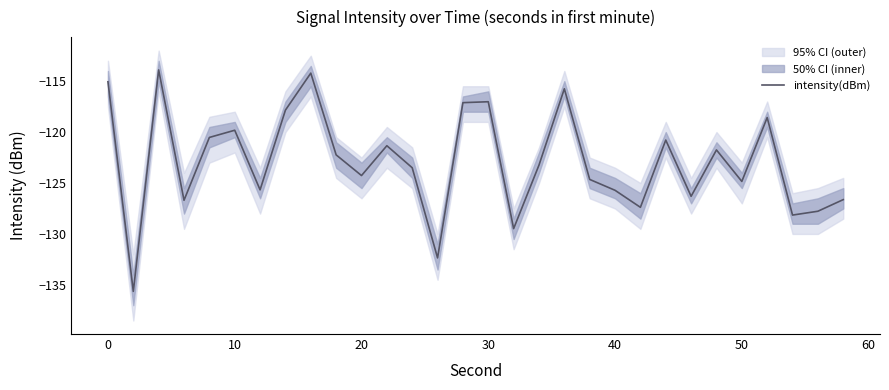

What is the minimum value for intensity(dBm)?

-135.6